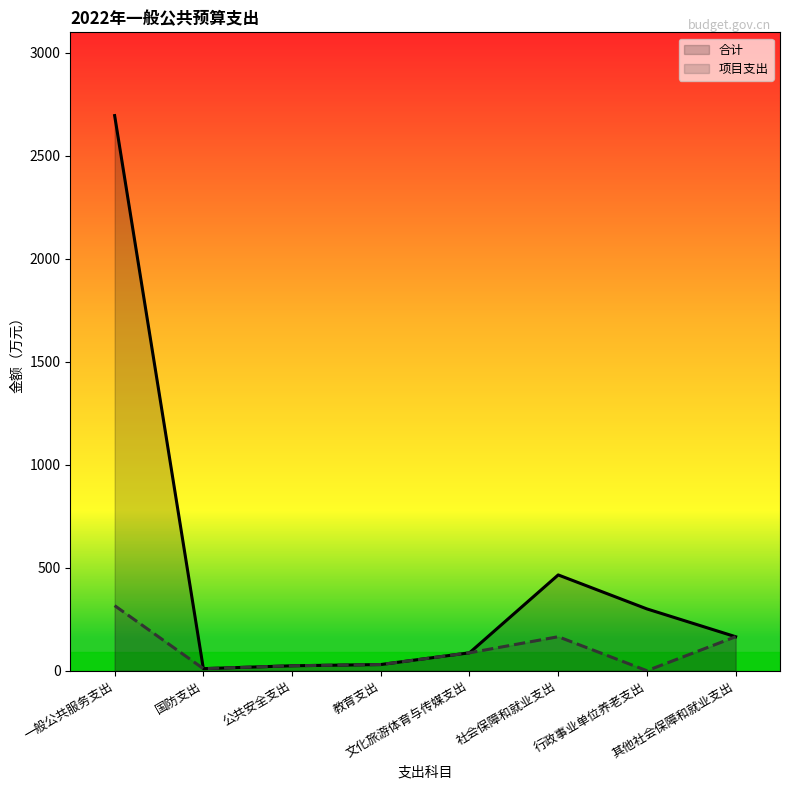

What is the sum of all 项目支出 values?

797.0